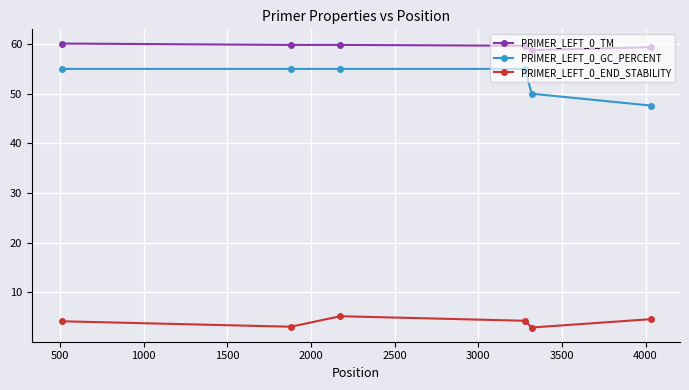

What is the value of the PRIMER_LEFT_0_GC_PERCENT point at the 3rd from the left?

55.0